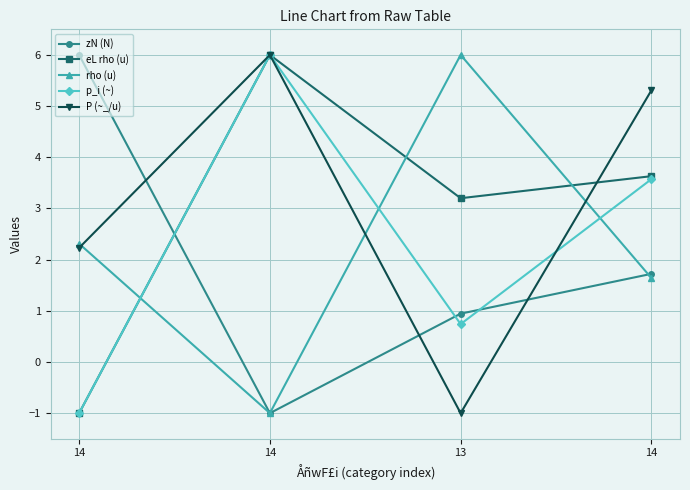

Is this an area chart (filled region under the line)?

No